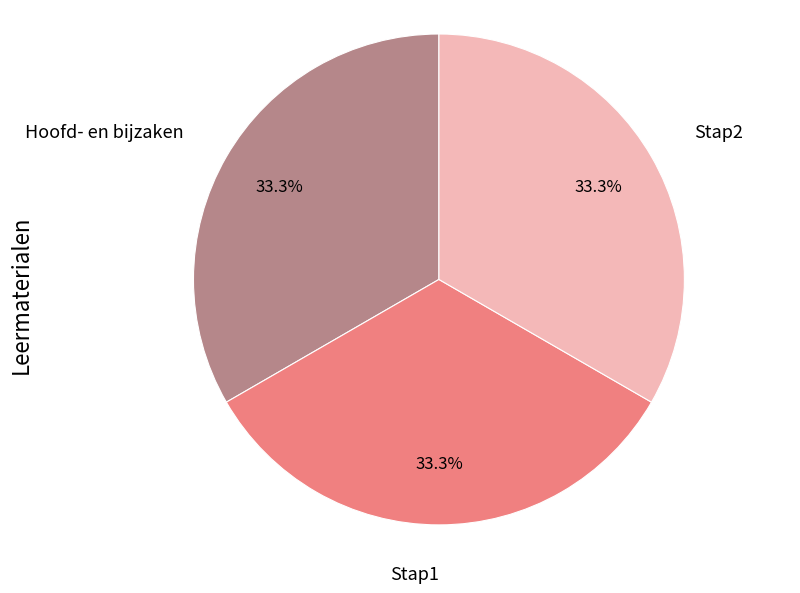

True or false: Hoofd- en bijzaken accounts for 33% of the total.

True